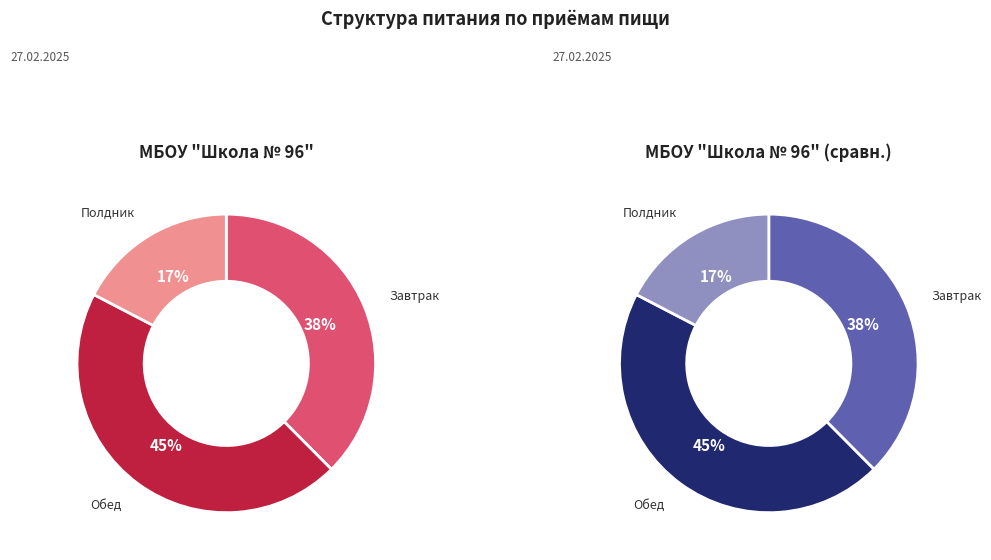

Rank the categories by value from lowest to highest.

Полдник, Завтрак, Обед